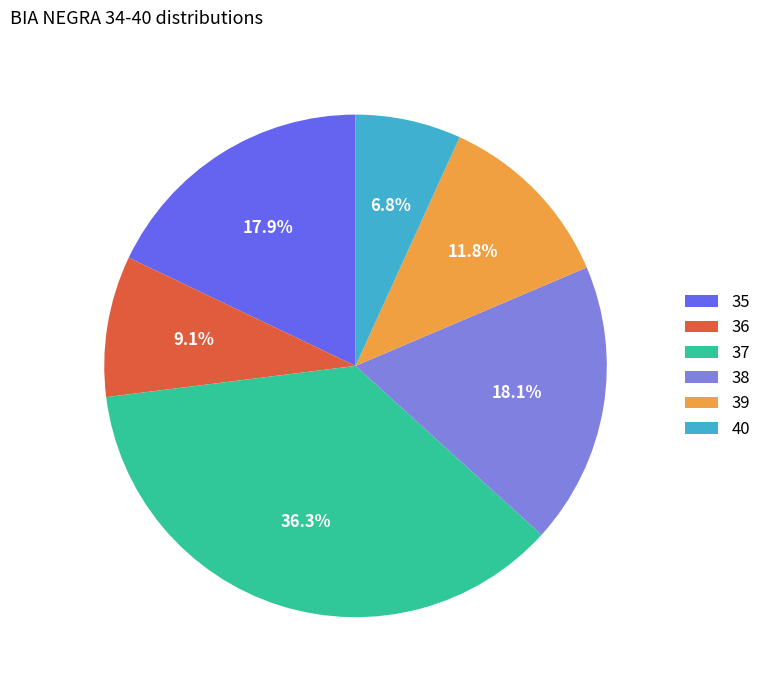

Is the sum of 40 and 36 greater than half?

No